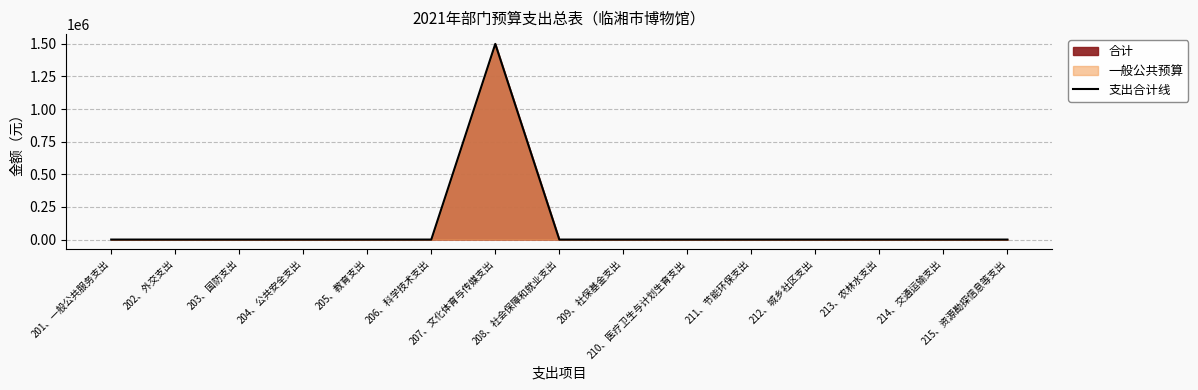

At which category does the chart reach its peak across all series?

207、文化体育与传媒支出